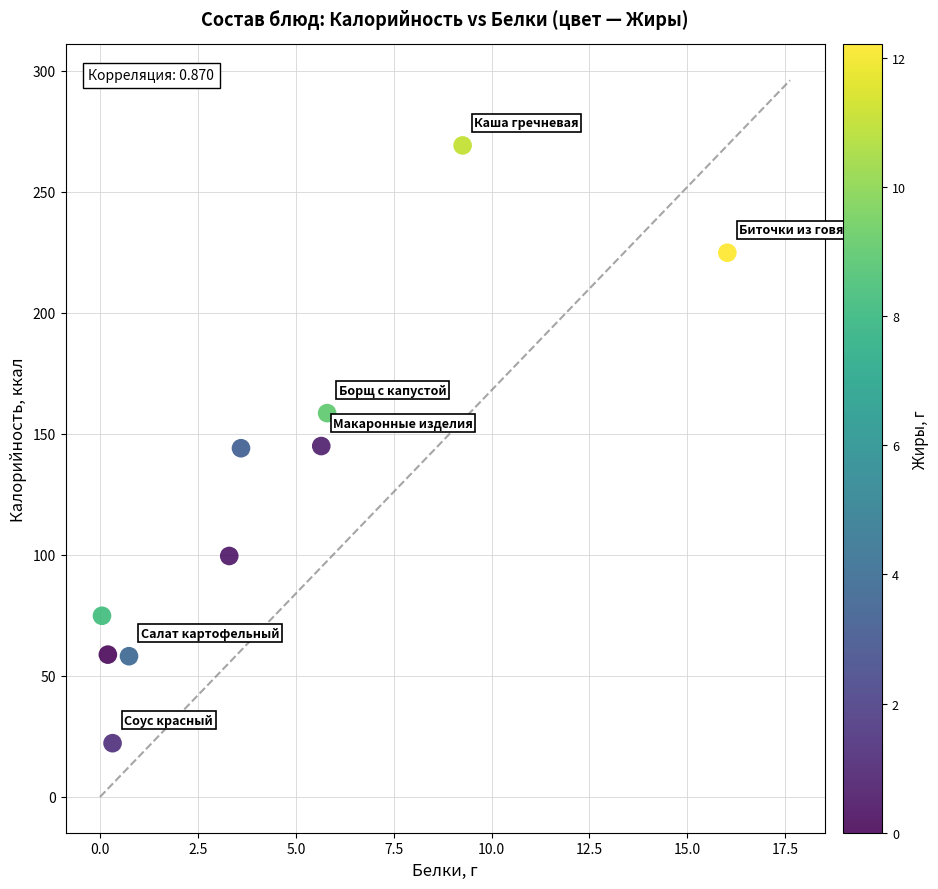

What is the range of Y values (max minus min)?

246.9